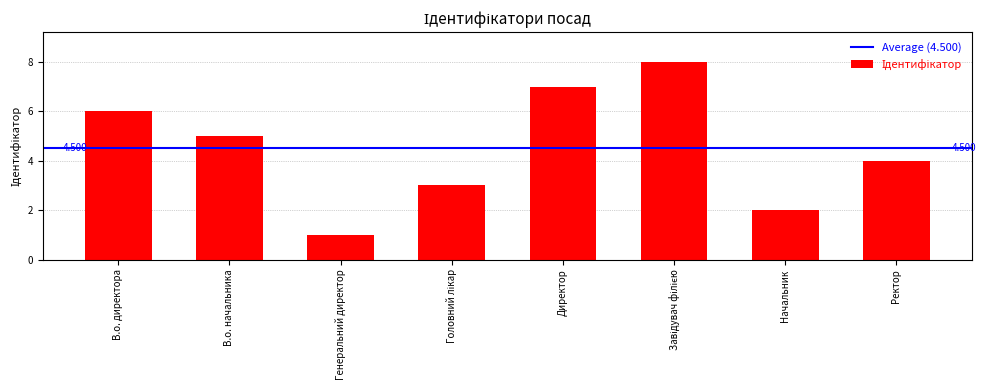

What is the label of the 2nd bar from the left?

В.о. начальника